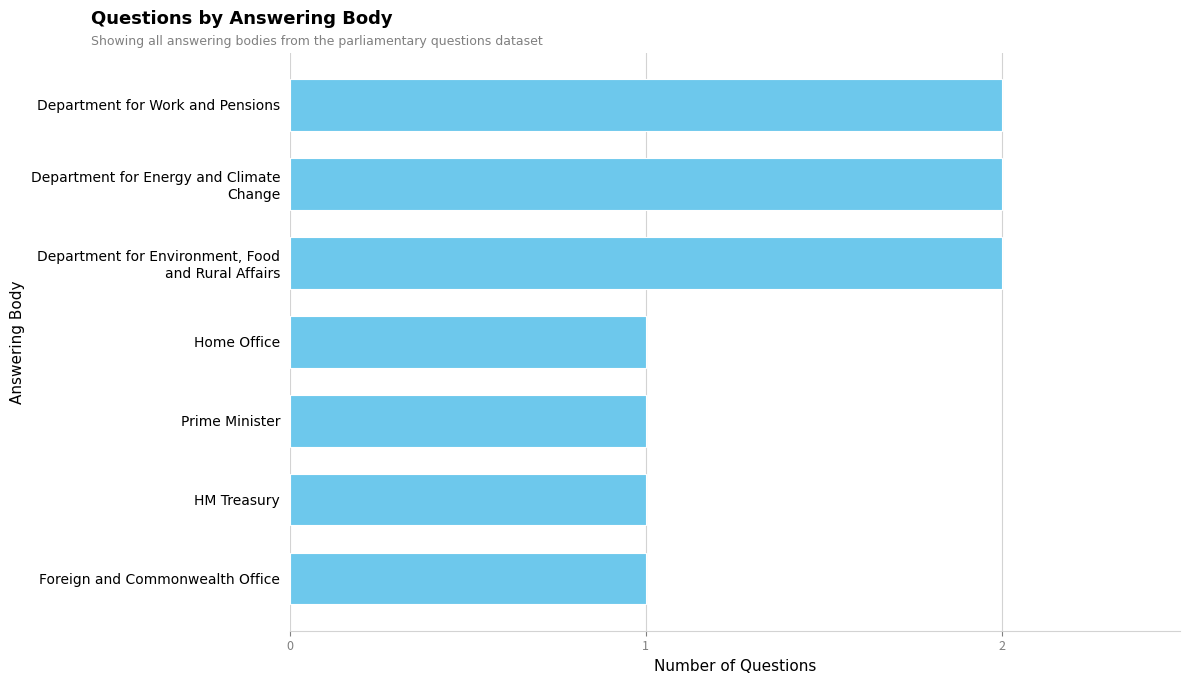

Does the chart contain stacked bars?

No